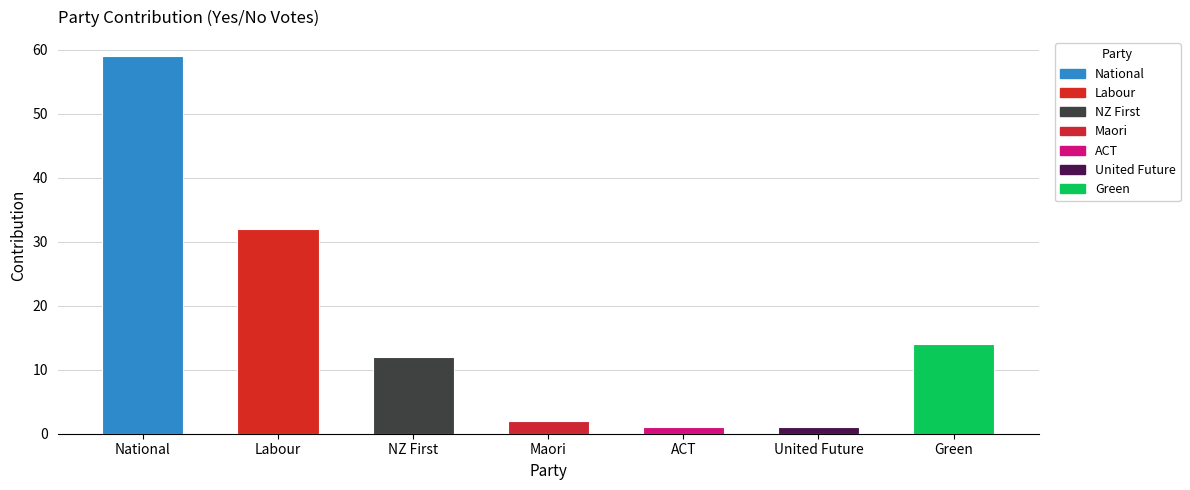

What is the sum of all values?

121